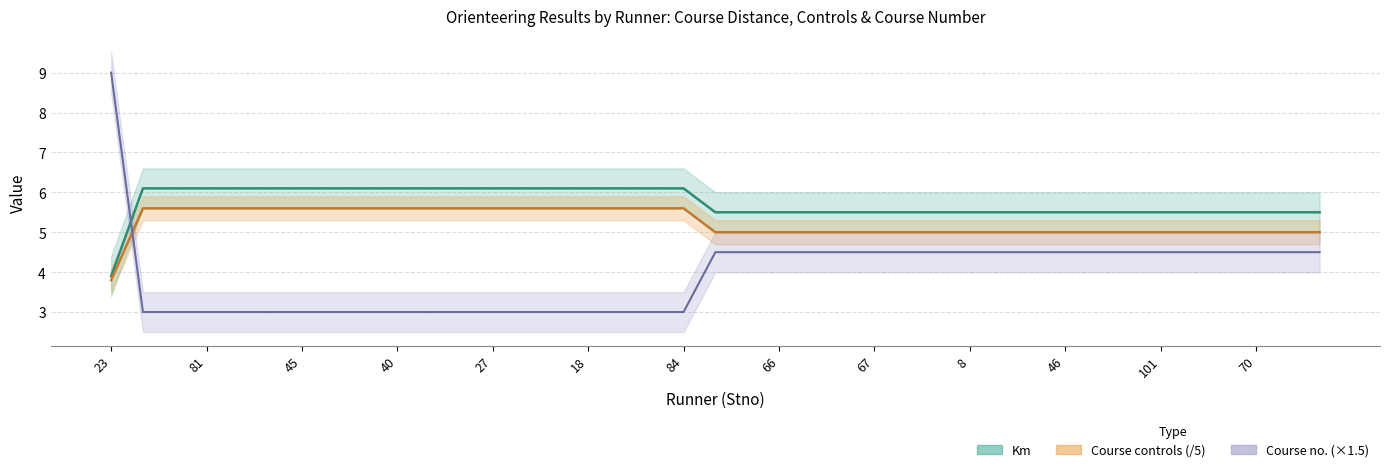

Is the value of Course no. at 127 greater than the value of Km at 81?

No